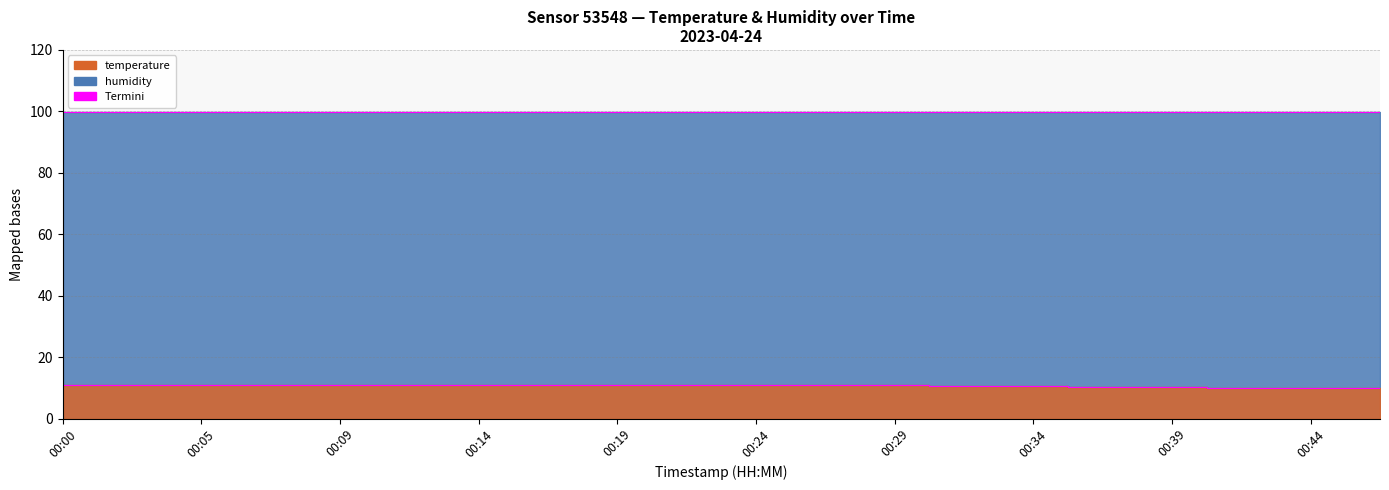

How many categories are shown in the chart?

20